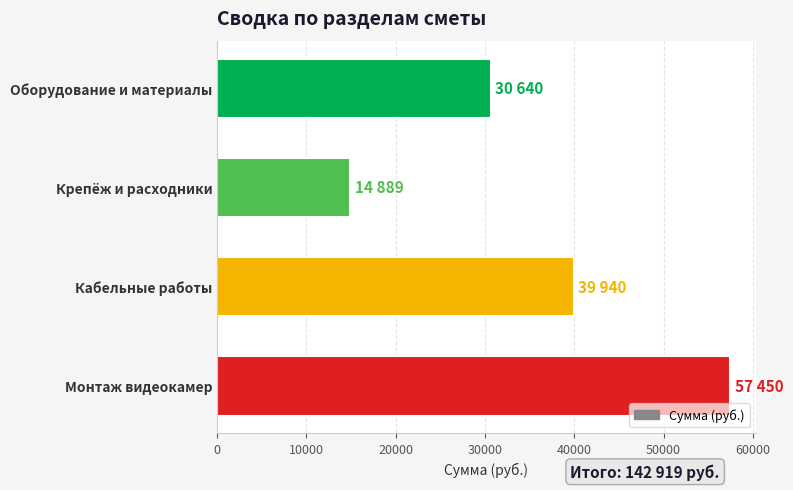

The value at Кабельные работы is 58778. True or false?

False